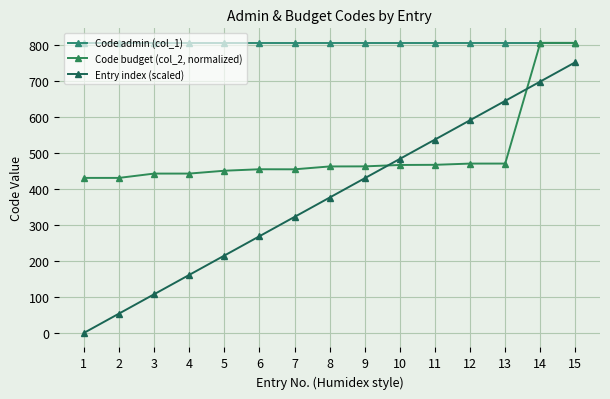

What is the value of the Code budget (col_2, normalized) point at the 8th from the left?

463.2